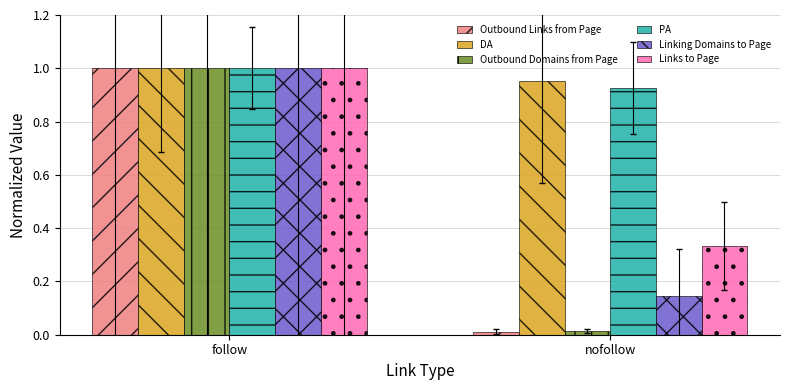

Which series has the largest range (max minus min)?

Outbound Links from Page